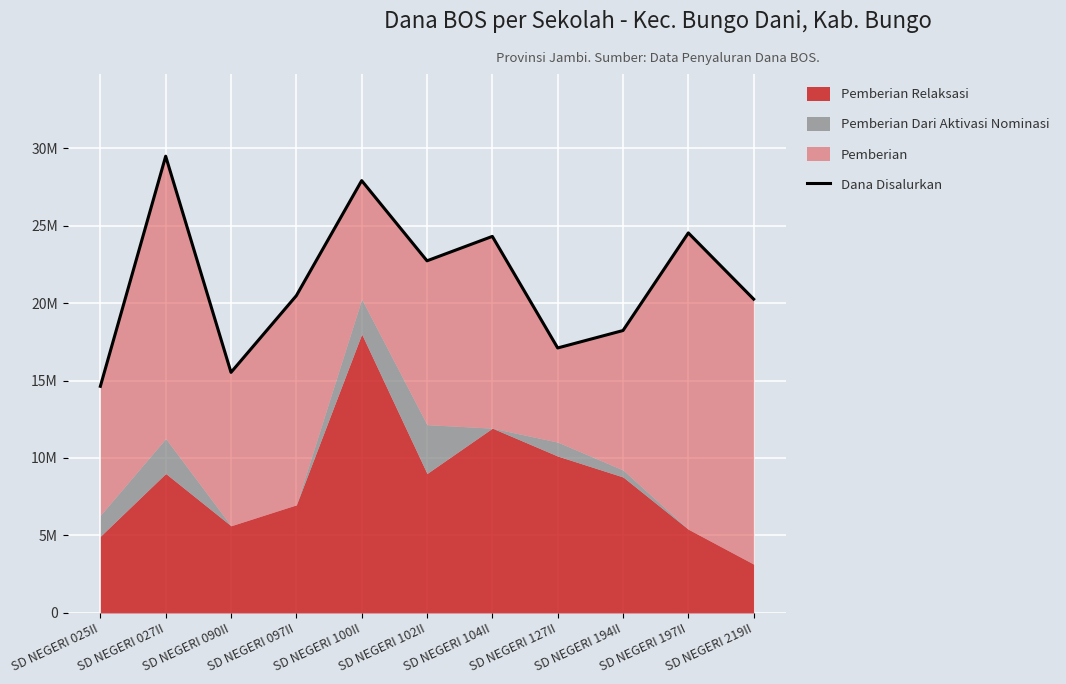

How many points are higher than both their immediate neighbors (excluding endpoints)?

4